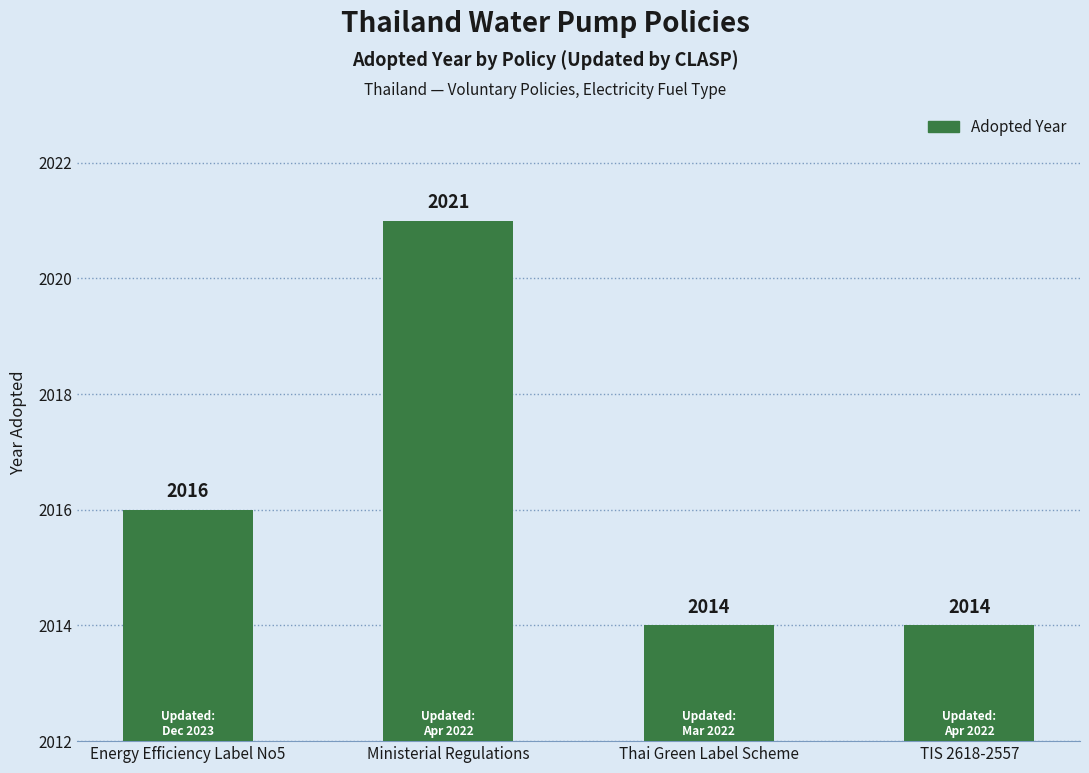

Reading left to right, extract all data points from this chart.

2016	2021	2014	2014